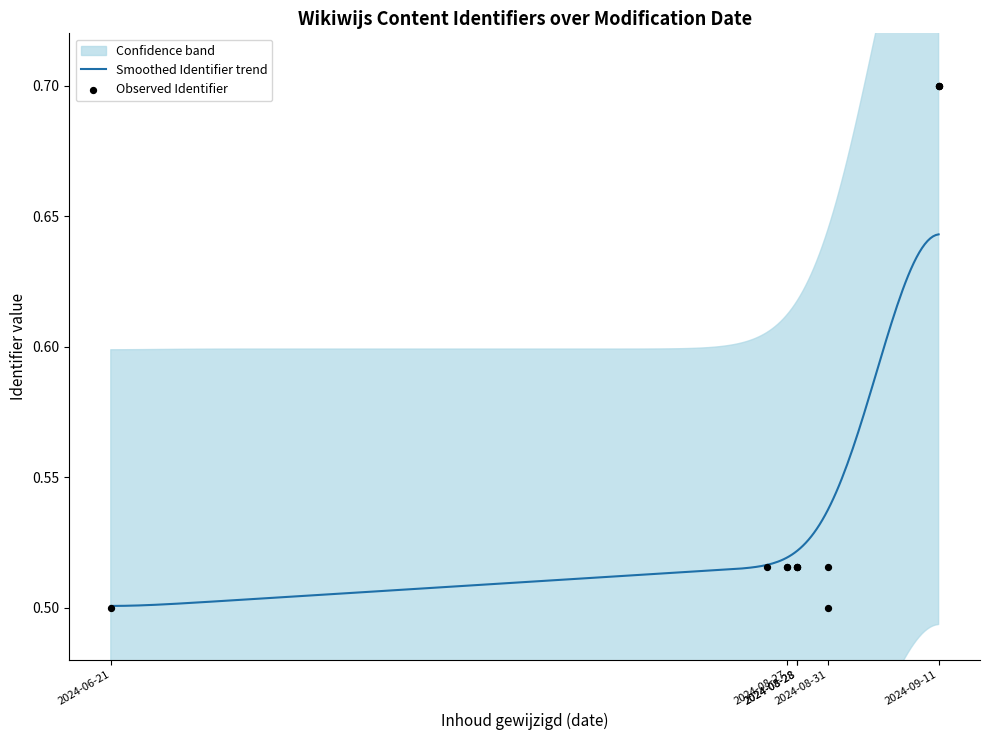

Between 2024-08-31 and 2024-06-21, which is larger?

2024-08-31